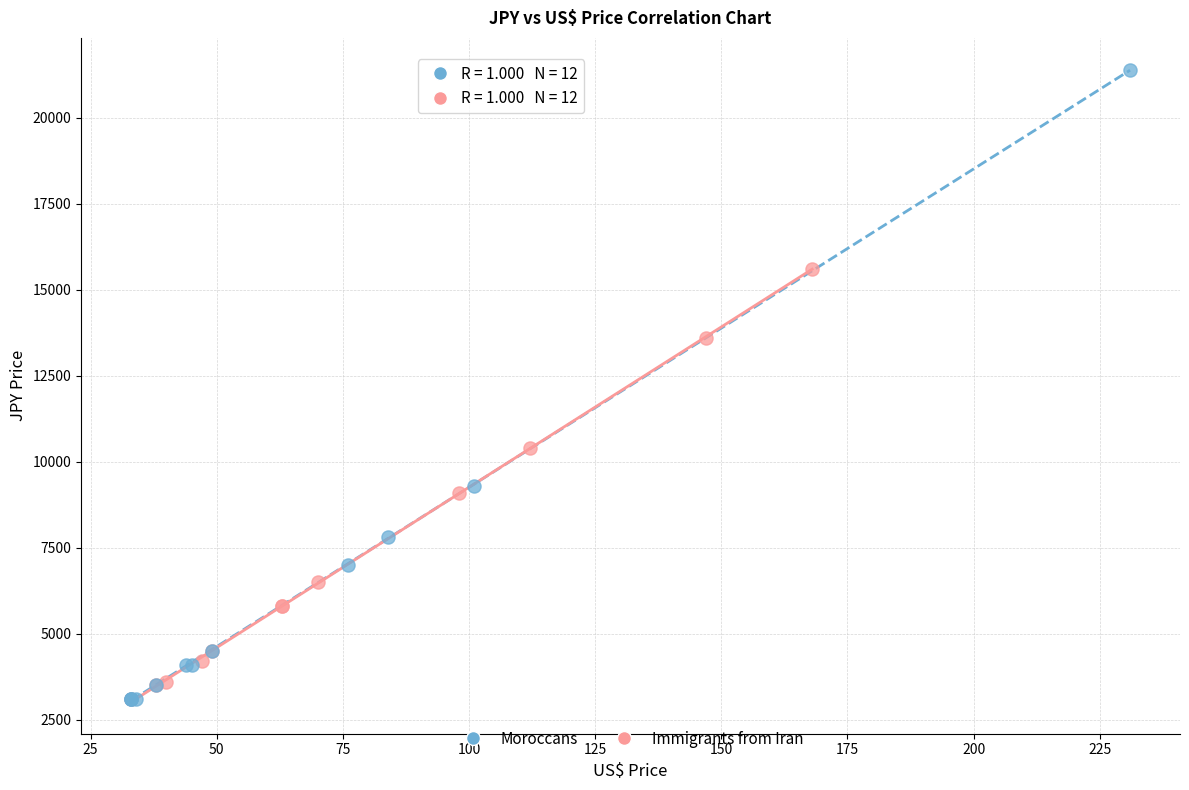

Which series has the largest Y range (max minus min)?

Moroccans